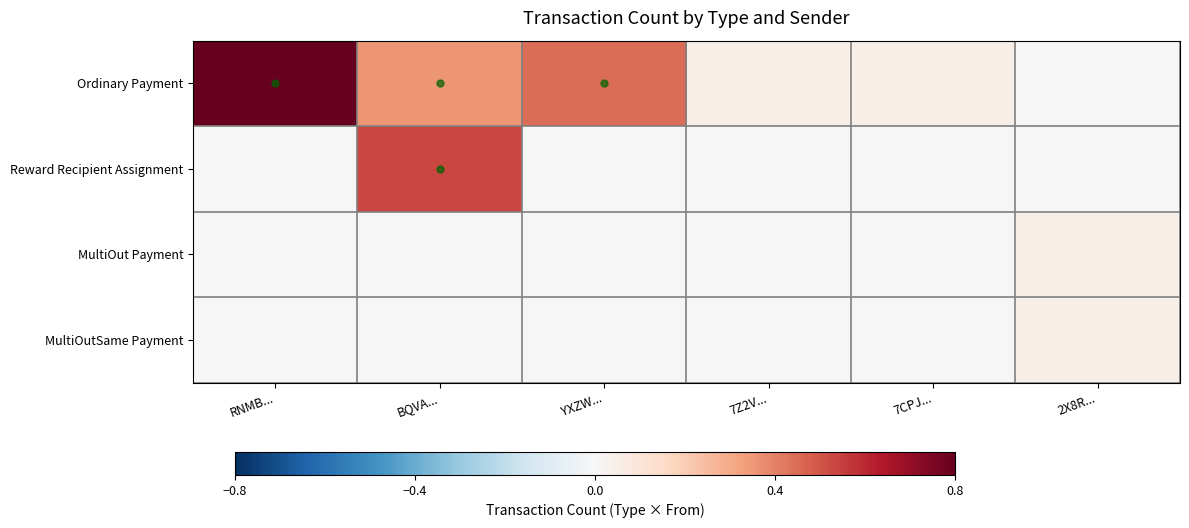

Reading left to right, what are all the values shown in this chart?

Ordinary Payment: RNMB...=0.8	BQVA...=0.4	YXZW...=0.4	7Z2V...=0.0	7CPJ...=0.0	2X8R...=0.0
Reward Recipient Assignment: RNMB...=0.0	BQVA...=0.5	YXZW...=0.0	7Z2V...=0.0	7CPJ...=0.0	2X8R...=0.0
MultiOut Payment: RNMB...=0.0	BQVA...=0.0	YXZW...=0.0	7Z2V...=0.0	7CPJ...=0.0	2X8R...=0.0
MultiOutSame Payment: RNMB...=0.0	BQVA...=0.0	YXZW...=0.0	7Z2V...=0.0	7CPJ...=0.0	2X8R...=0.0